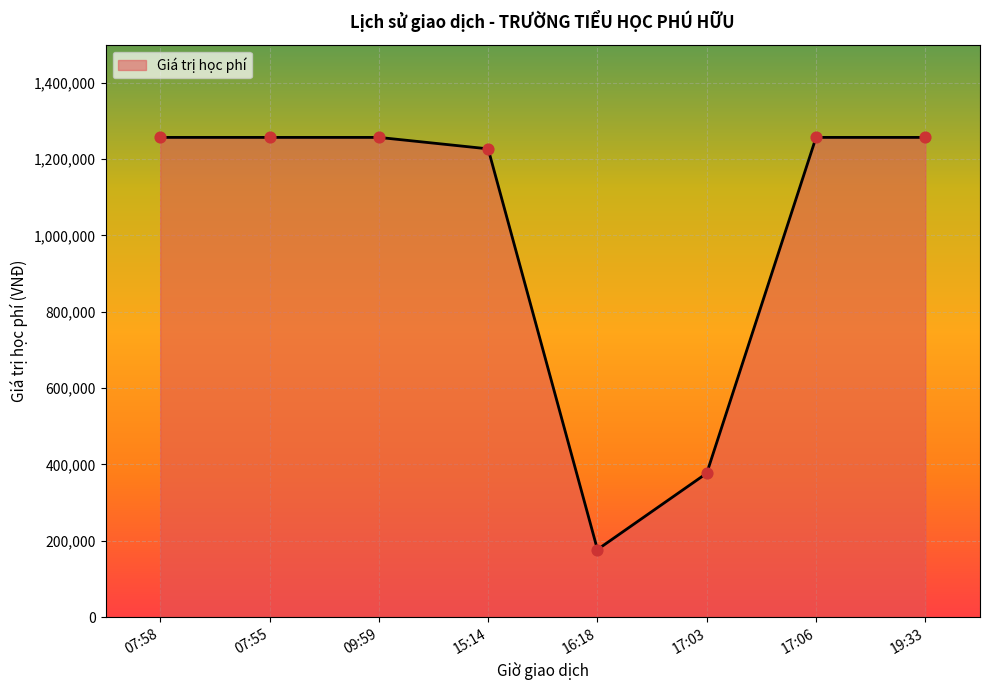

What is the change in value from 07:58 to 16:18?

-1080000